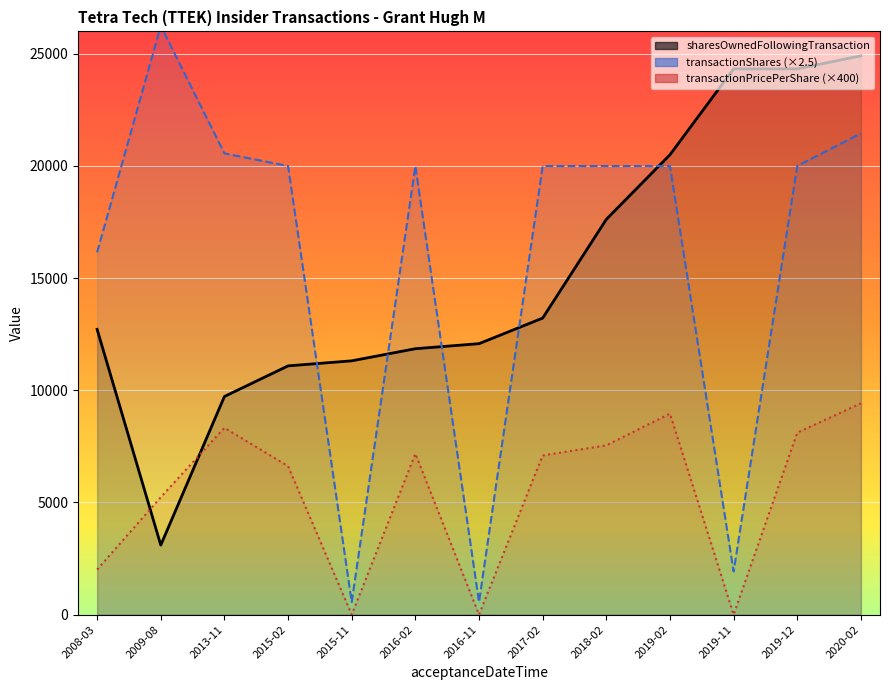

What are all the series names shown in the legend?

sharesOwnedFollowingTransaction, transactionShares, transactionPricePerShare